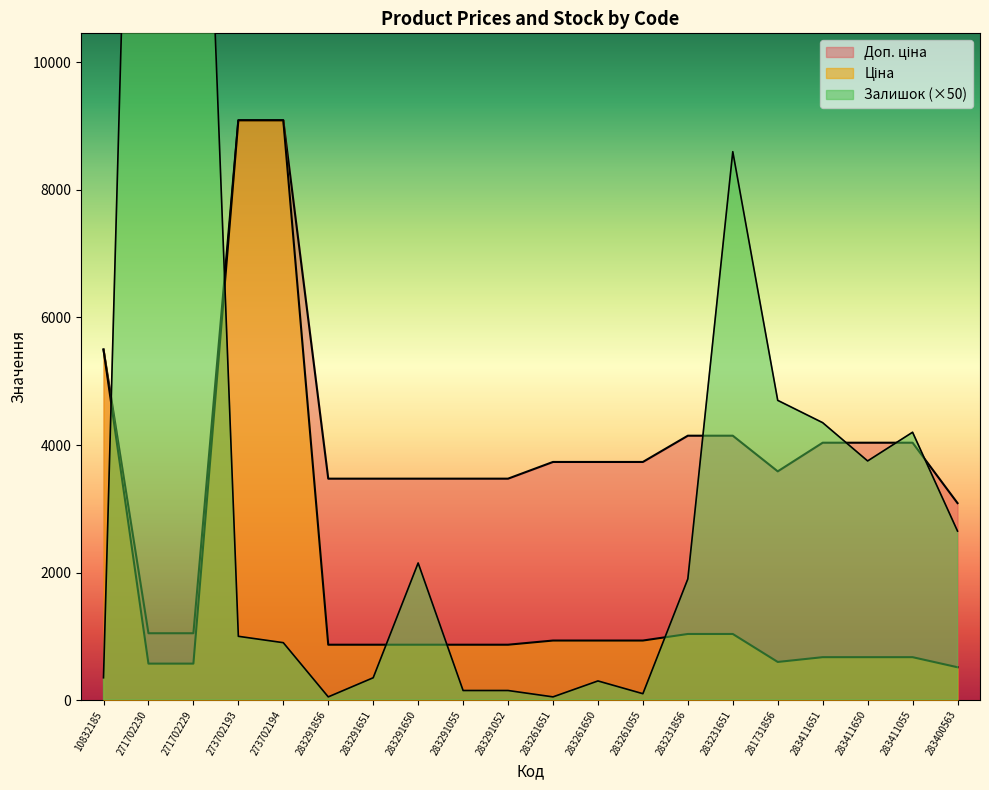

What is the average value of the Ціна series?

1858.4